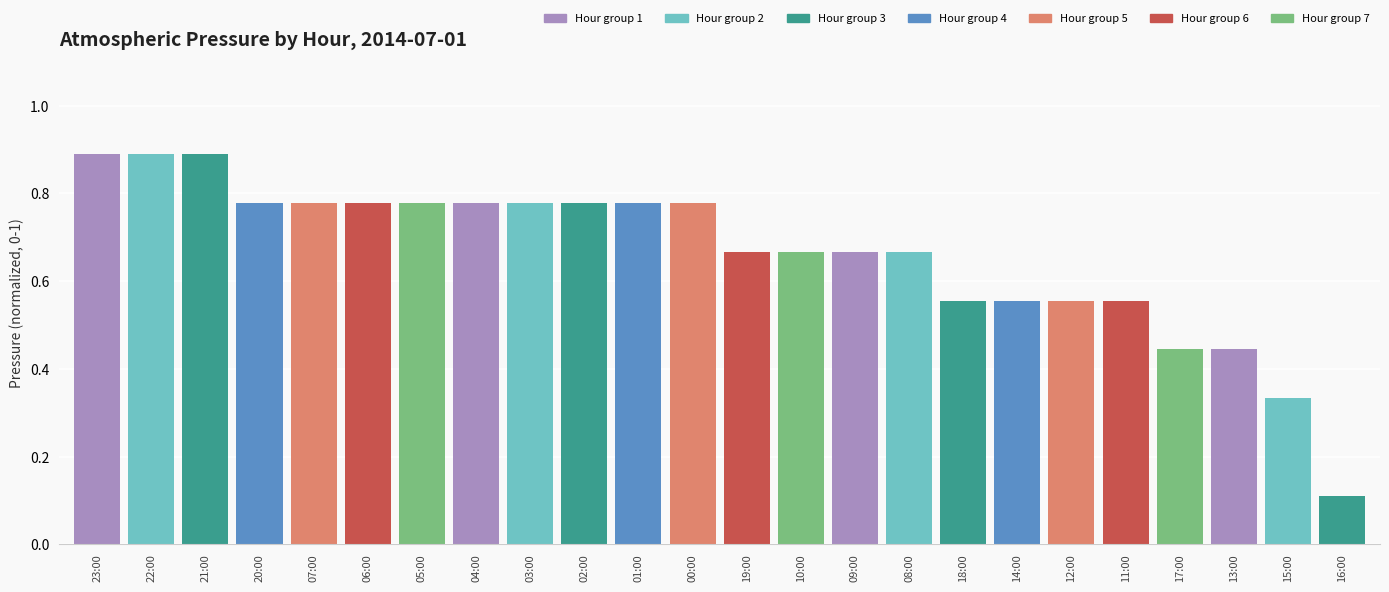

What is the label of the 18th bar from the right?

05:00